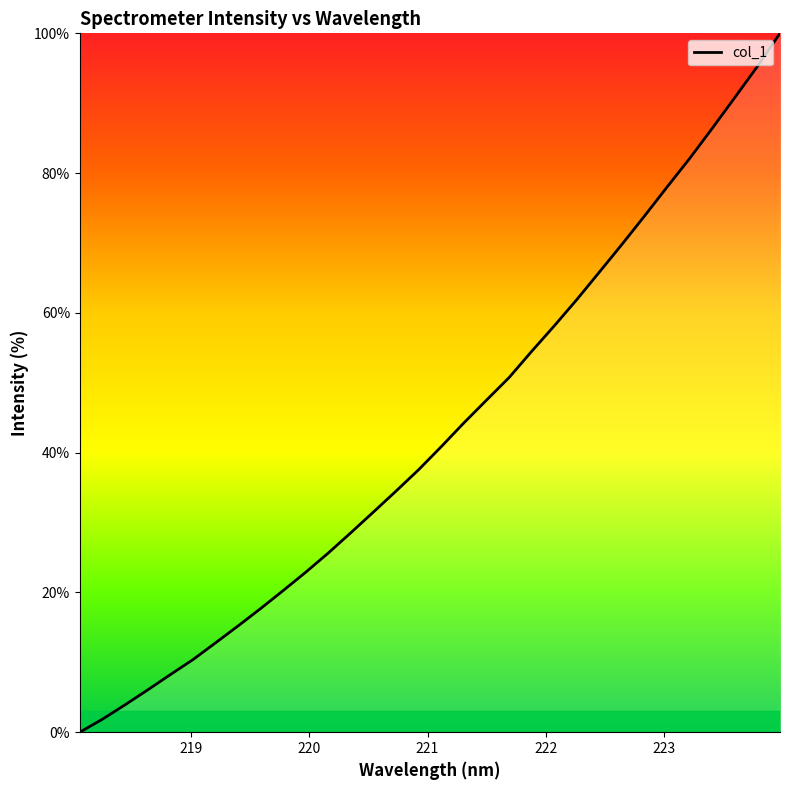

What is the maximum value shown in the chart?

100.0